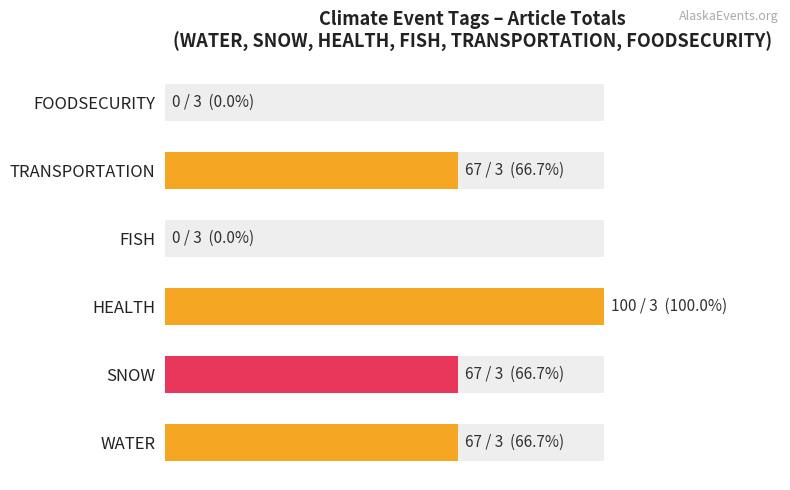

How many data points are above 66?

4